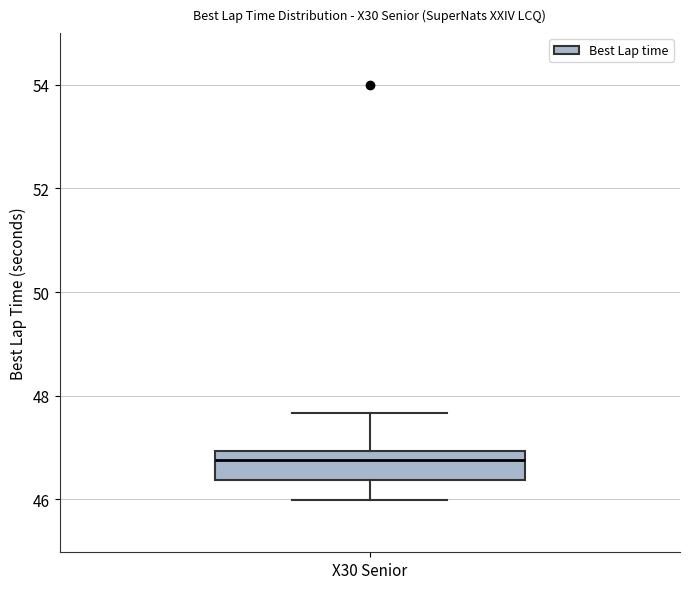

Read this box plot against the y-axis: the position of the median line, the range covered by the box, and the ends of both whiskers. The values are not printed on the chart, so give them approximately, as read against the axis.

median 46.8, box 46.4 to 47.0, whiskers 46.0 to 47.6